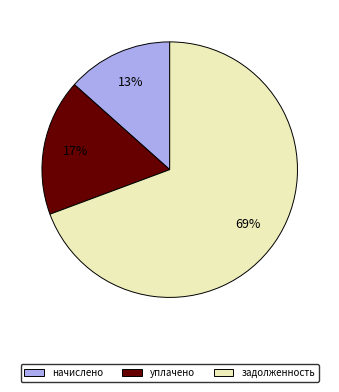

To the nearest percent, what is the average slice percentage?

33%